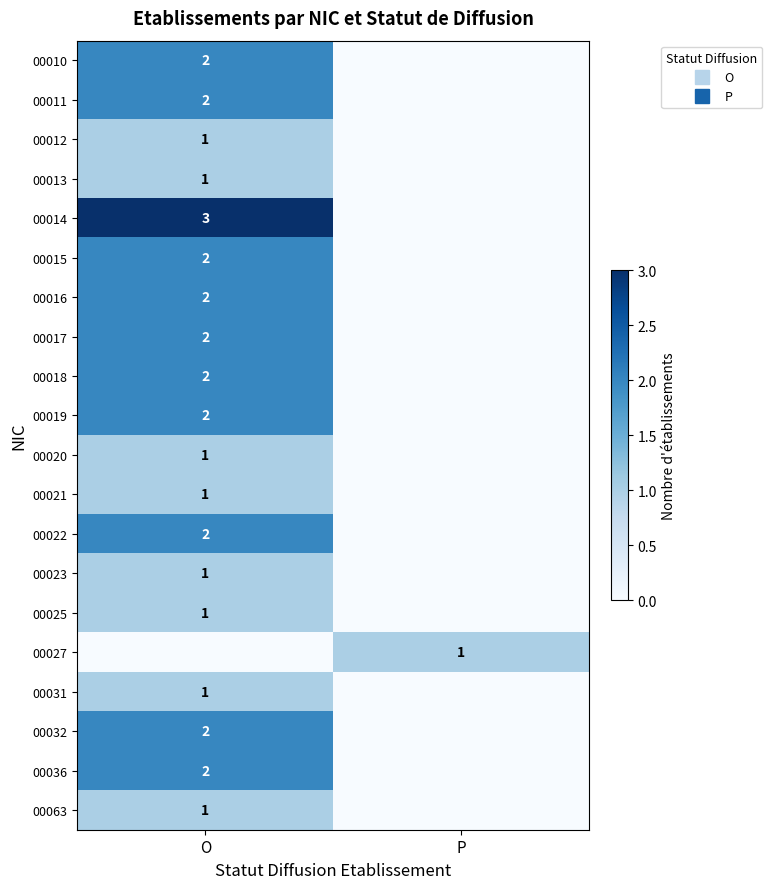

Which label corresponds to the largest value in the chart?

O